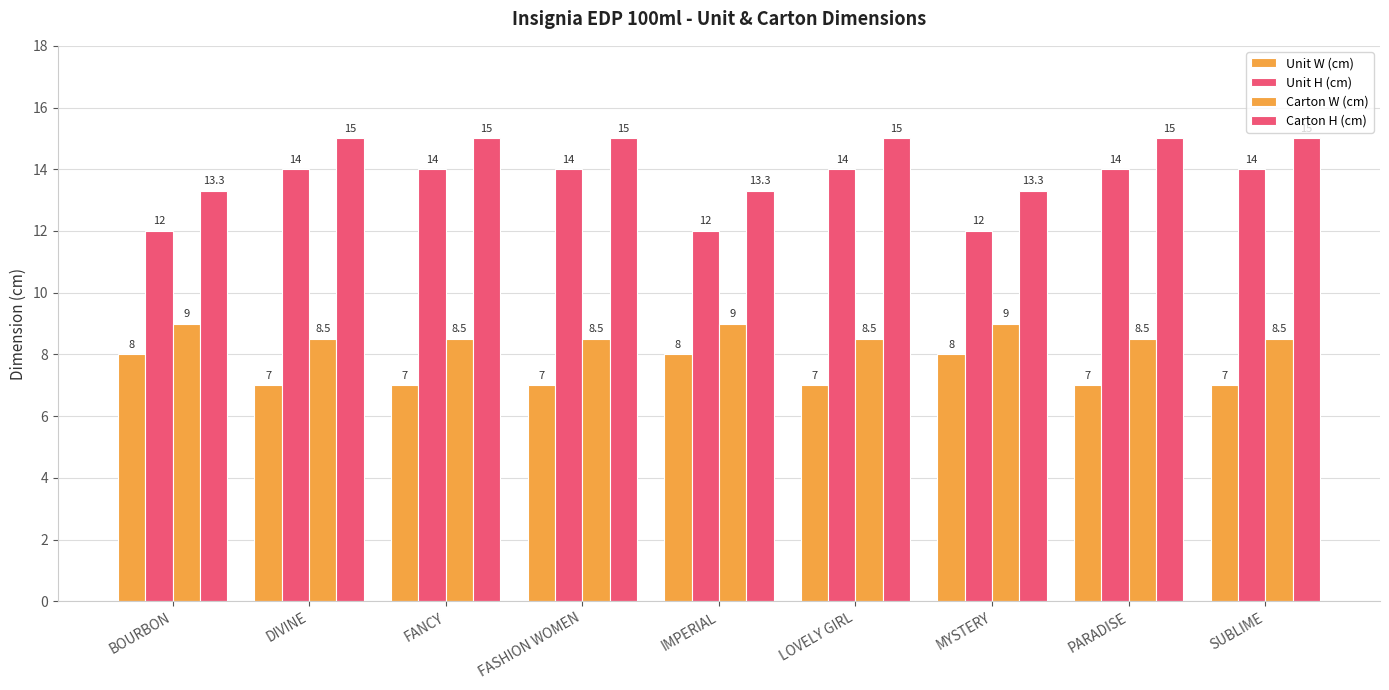

Rank the categories by Unit W (cm) value from highest to lowest.

BOURBON, IMPERIAL, MYSTERY, DIVINE, FANCY, FASHION WOMEN, LOVELY GIRL, PARADISE, SUBLIME